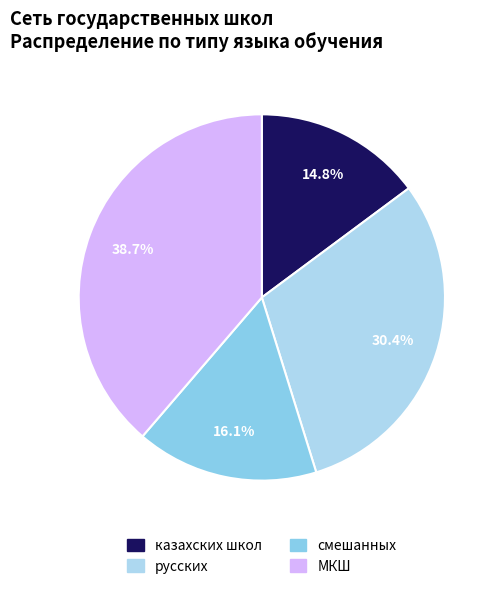

What is the smallest slice in the pie chart?

казахских школ